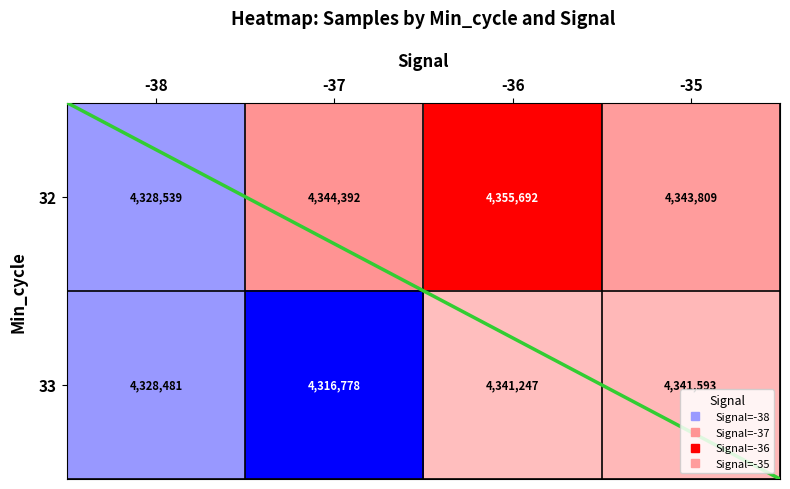

At -35, list the series in order from smallest to largest.

33, 32